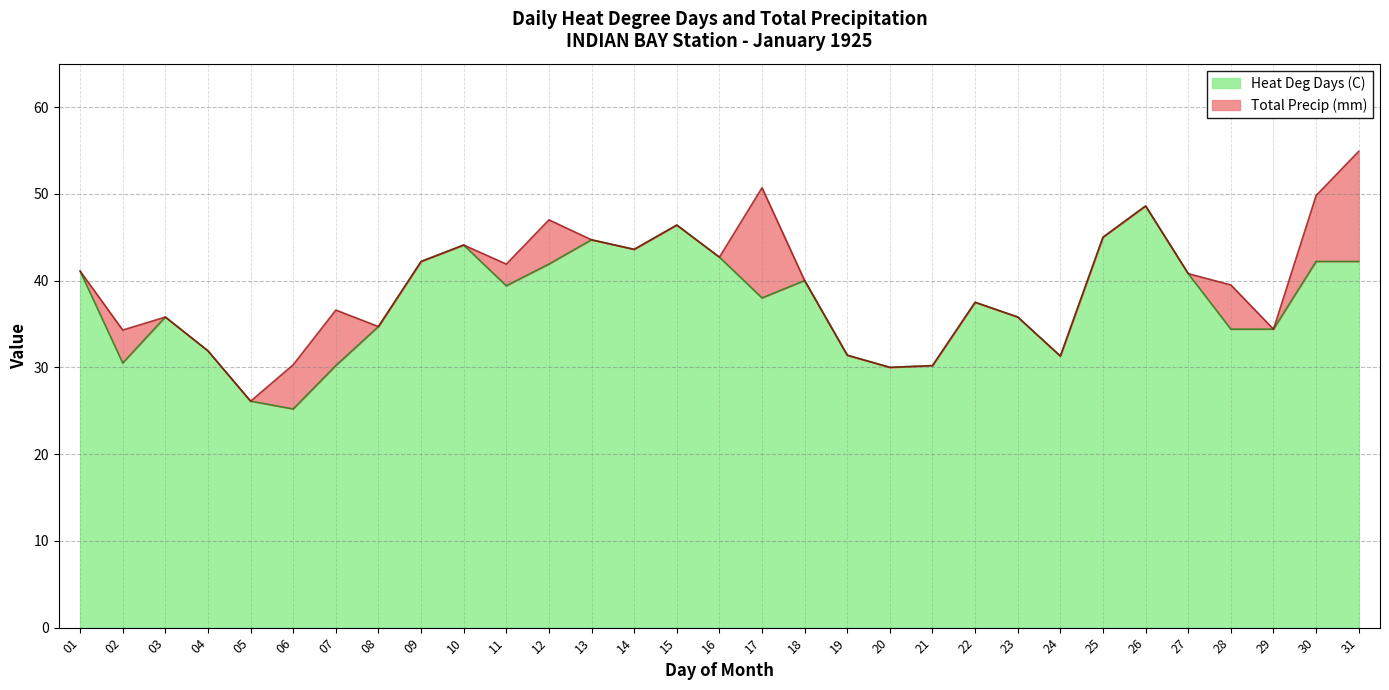

What is the sum of all values?

1162.3